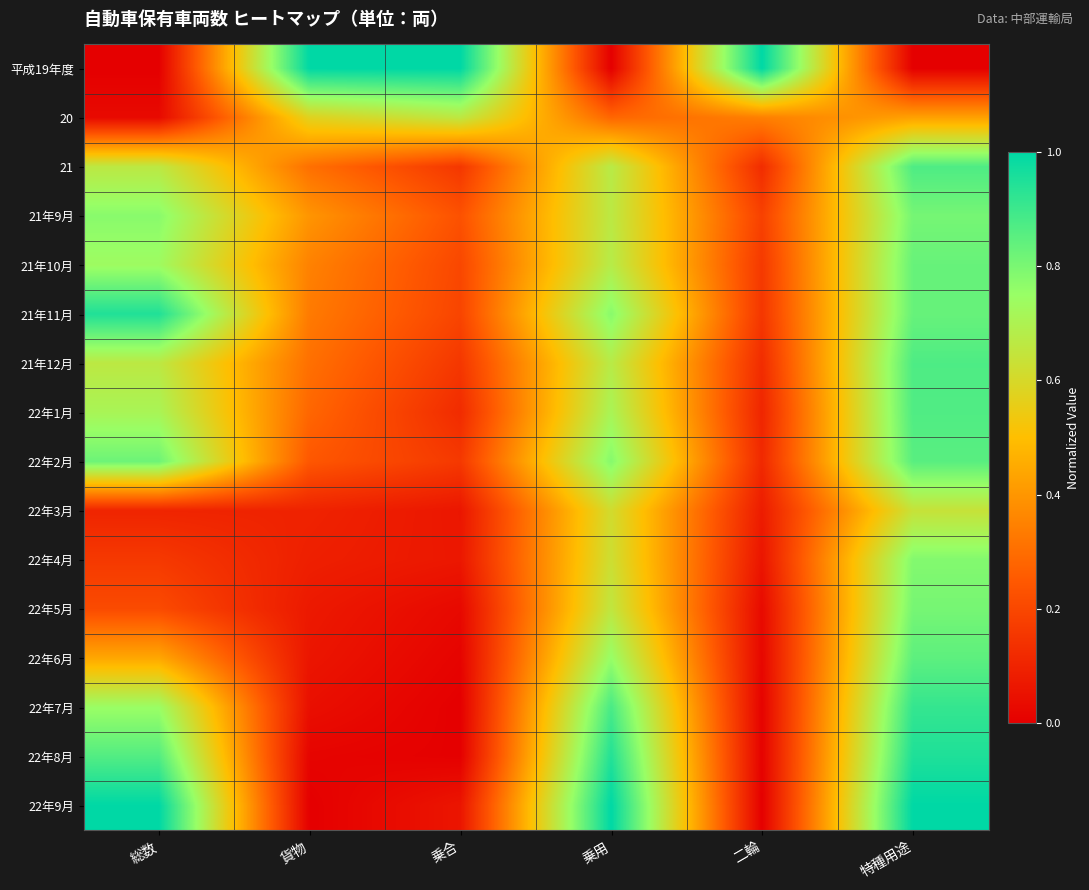

Reading left to right, extract all data points from this chart.

平成19年度: 総数=0.0	貨物=1.0	乗合=1.0	乗用=0.0	二輪=1.0	特種用途=0.0
20: 総数=0.0	貨物=0.6	乗合=0.7	乗用=0.3	二輪=0.3	特種用途=0.4
21: 総数=0.7	貨物=0.3	乗合=0.2	乗用=0.7	二輪=0.1	特種用途=0.9
21年9月: 総数=0.8	貨物=0.4	乗合=0.2	乗用=0.7	二輪=0.2	特種用途=0.8
21年10月: 総数=0.7	貨物=0.3	乗合=0.2	乗用=0.7	二輪=0.2	特種用途=0.8
21年11月: 総数=0.9	貨物=0.3	乗合=0.2	乗用=0.8	二輪=0.2	特種用途=0.8
21年12月: 総数=0.7	貨物=0.3	乗合=0.2	乗用=0.7	二輪=0.1	特種用途=0.9
22年1月: 総数=0.7	貨物=0.3	乗合=0.1	乗用=0.7	二輪=0.1	特種用途=0.9
22年2月: 総数=0.8	貨物=0.2	乗合=0.2	乗用=0.8	二輪=0.1	特種用途=0.9
22年3月: 総数=0.1	貨物=0.1	乗合=0.1	乗用=0.6	二輪=0.1	特種用途=0.6
22年4月: 総数=0.2	貨物=0.1	乗合=0.1	乗用=0.6	二輪=0.1	特種用途=0.8
22年5月: 総数=0.2	貨物=0.1	乗合=0.0	乗用=0.7	二輪=0.0	特種用途=0.8
22年6月: 総数=0.4	貨物=0.1	乗合=0.0	乗用=0.8	二輪=0.0	特種用途=0.8
22年7月: 総数=0.7	貨物=0.0	乗合=0.0	乗用=0.9	二輪=0.0	特種用途=0.9
22年8月: 総数=0.9	貨物=0.0	乗合=0.0	乗用=0.9	二輪=0.0	特種用途=0.9
22年9月: 総数=1.0	貨物=0.0	乗合=0.1	乗用=1.0	二輪=0.0	特種用途=1.0